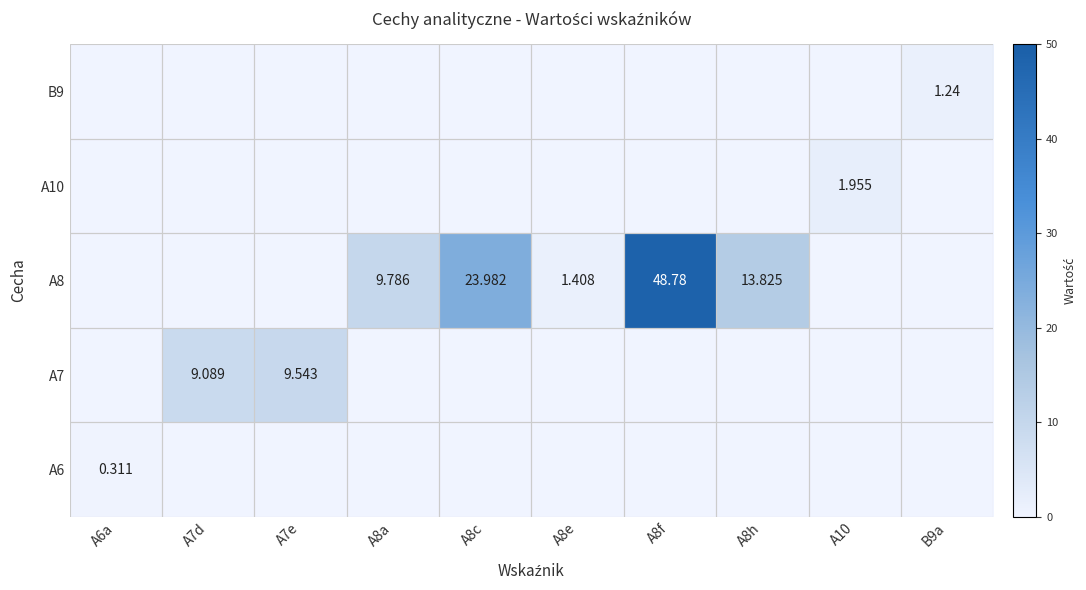

What is the total value across all series at A8c?

24.0